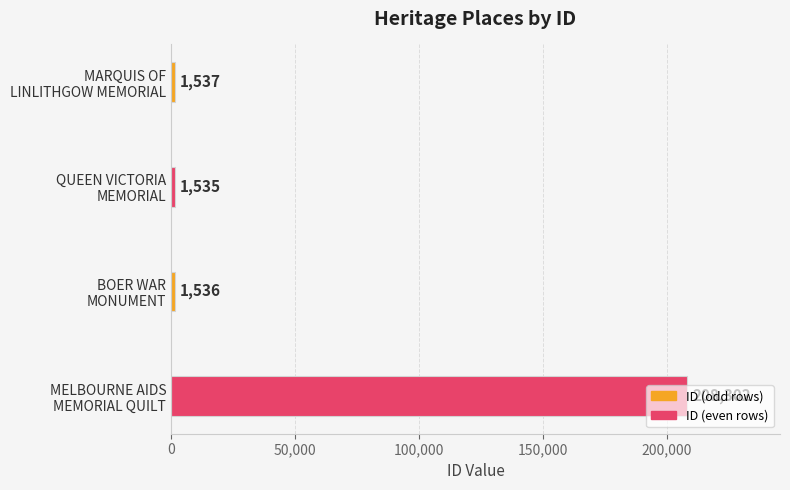

At which category does the chart reach its peak across all series?

MELBOURNE AIDS
MEMORIAL QUILT